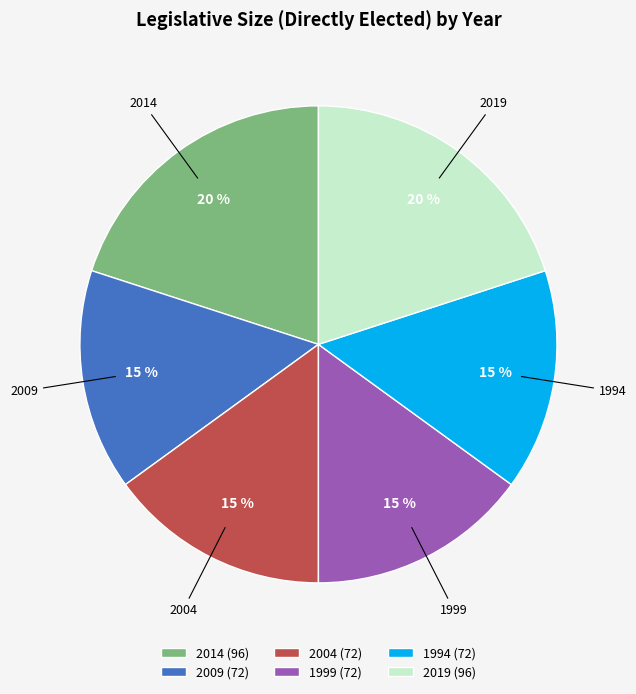

How many slices are in this pie chart?

6